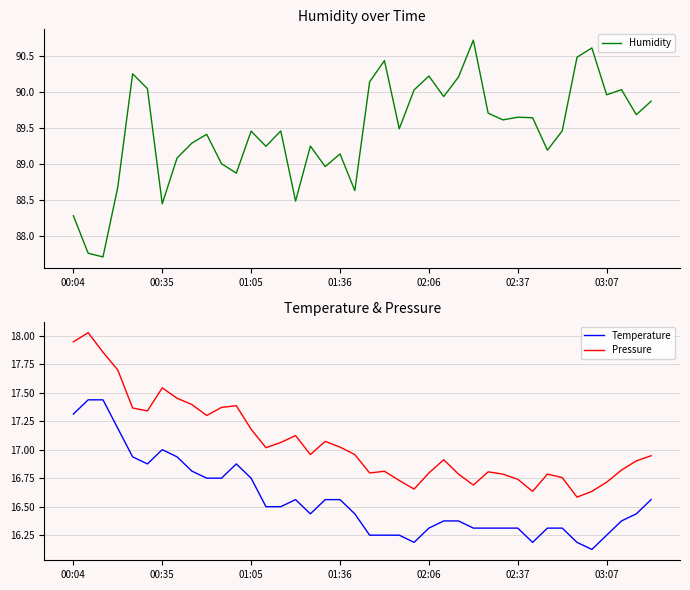

True or false: Temperature and Pressure intersect in this chart.

False